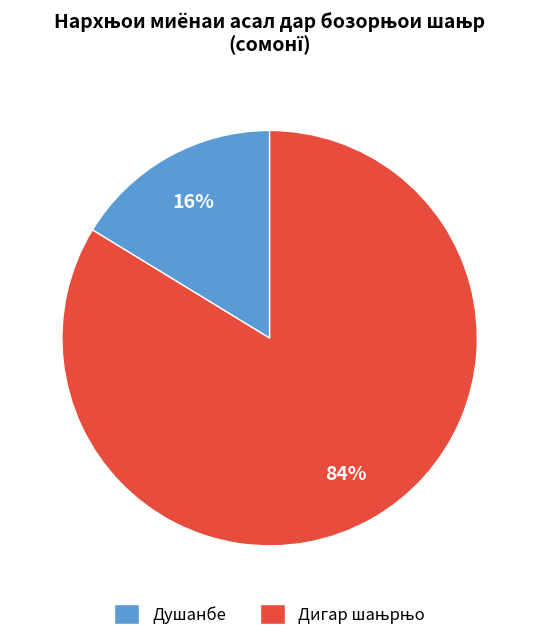

Which slice is the smallest?

Душанбе